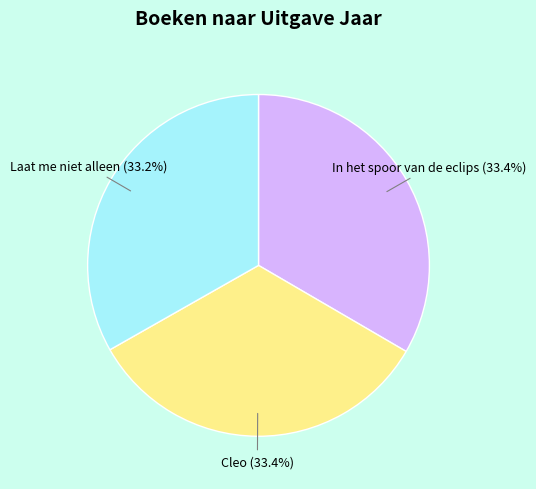

Approximately how many times larger is the value at Laat me niet alleen compared to In het spoor van de eclips?

1.0